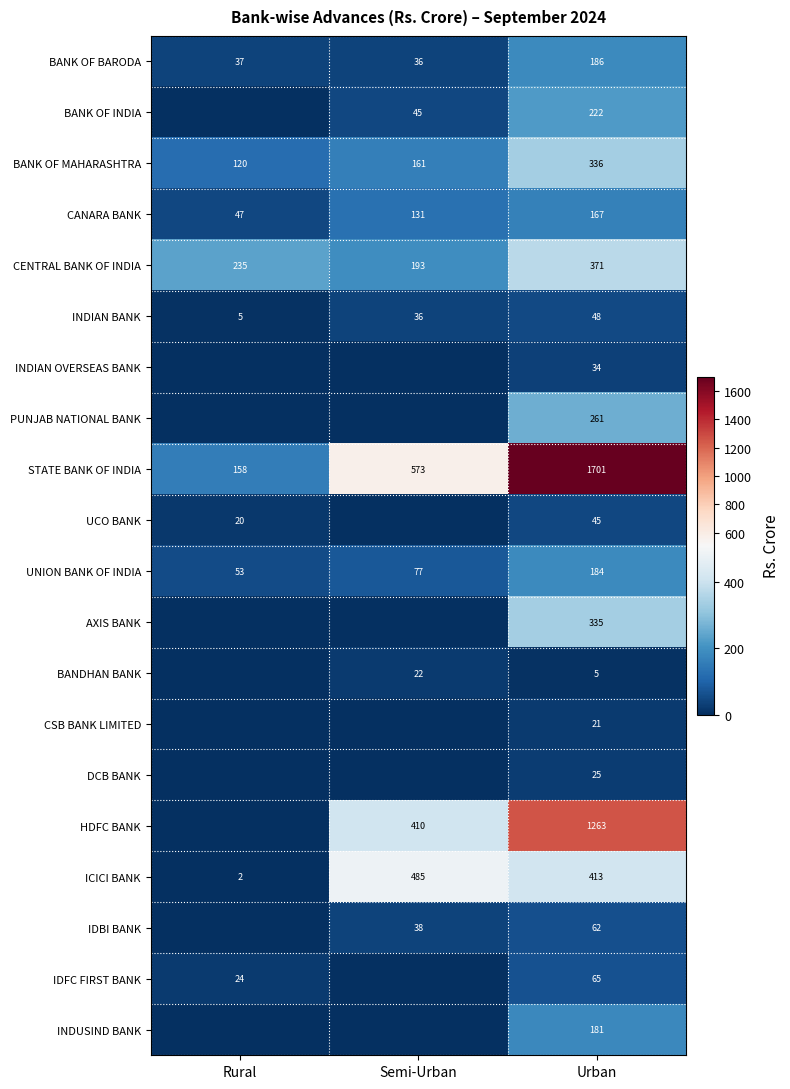

What is the sum of the CENTRAL BANK OF INDIA values at Urban and Semi-Urban?

564